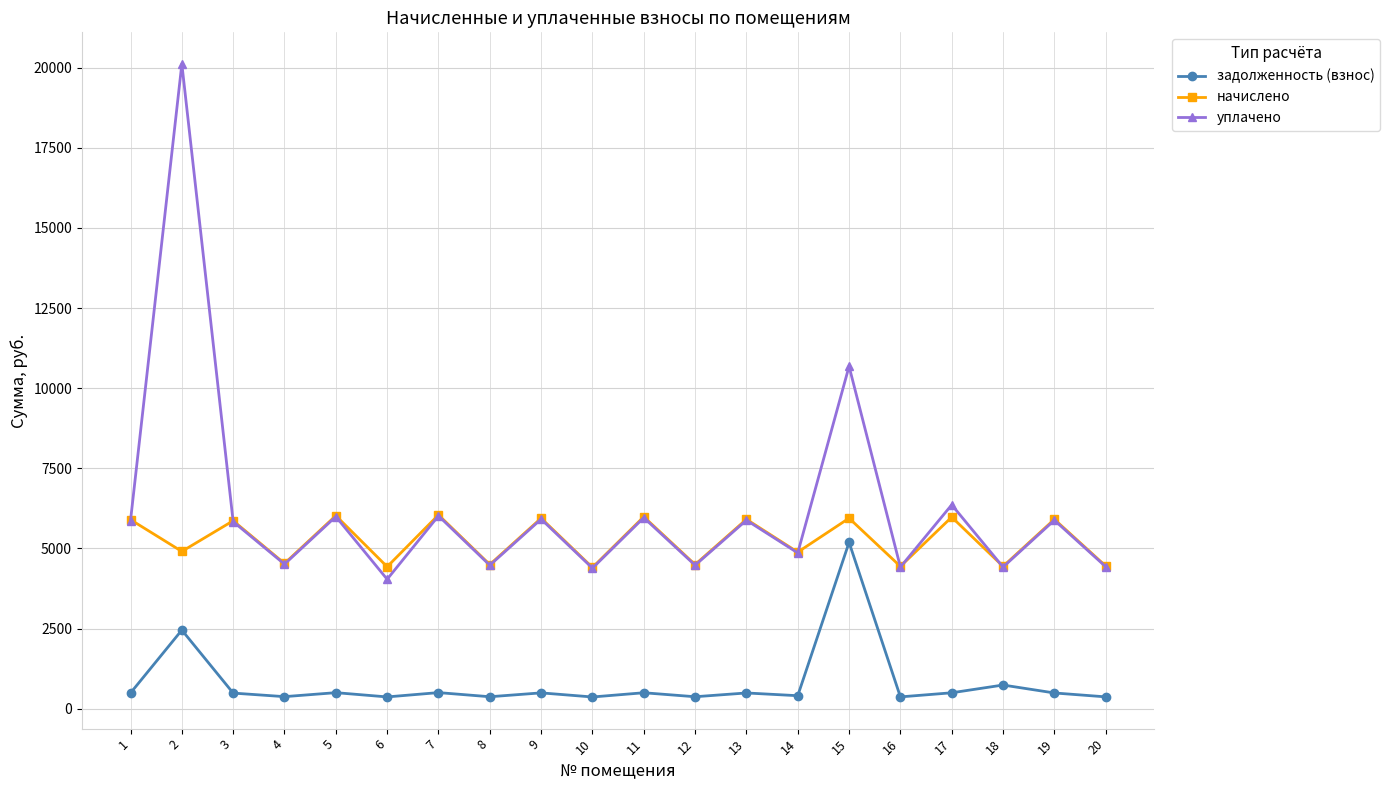

The value of уплачено at 12 is 4476.6. True or false?

True